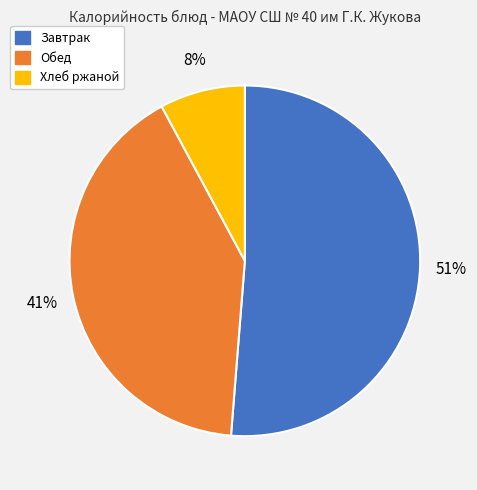

Is there any slice that represents more than half of the pie?

Yes